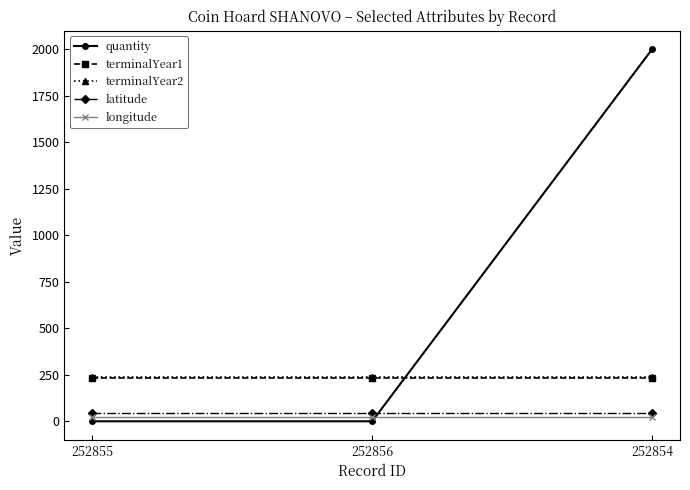

Is the value of terminalYear2 at 252855 greater than the value of latitude at 252856?

Yes